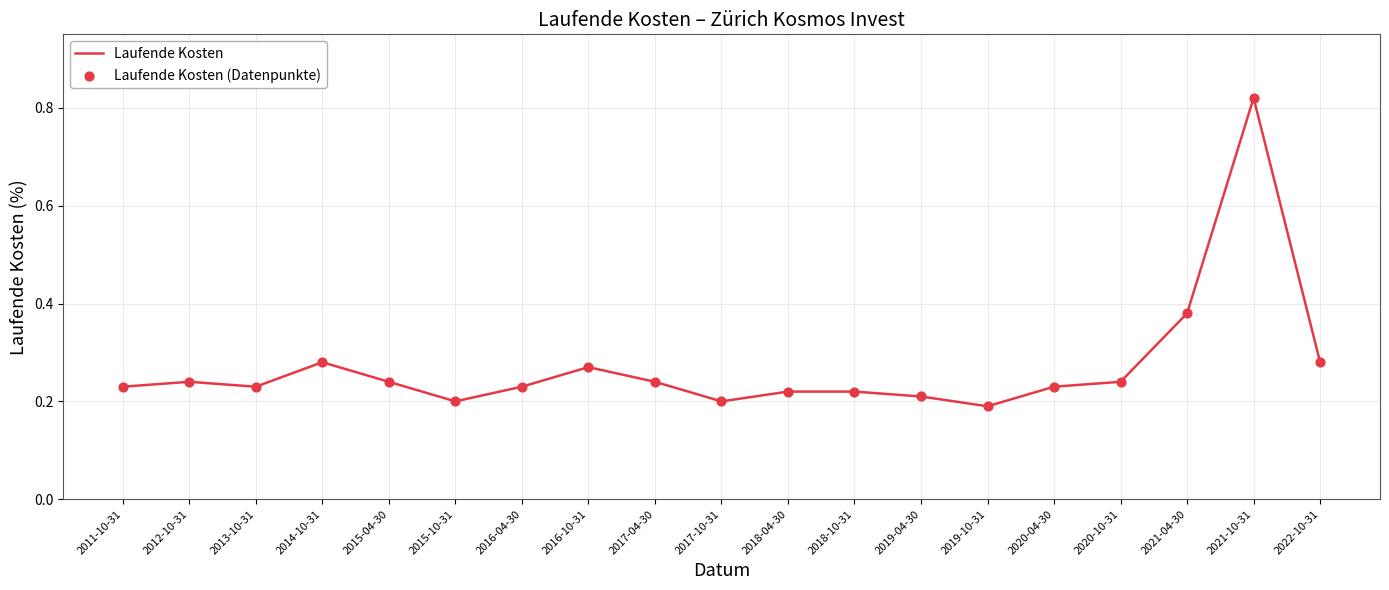

Which category has the highest value across all series?

2021-10-31